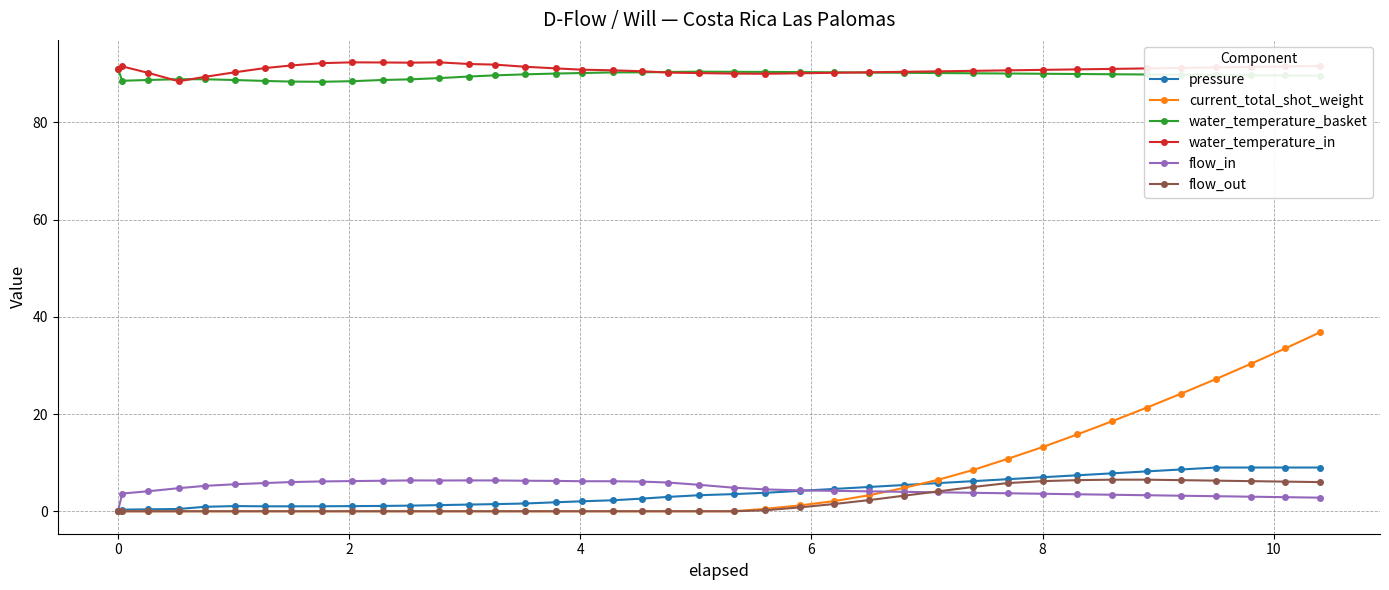

How many distinct data groups are displayed?

6